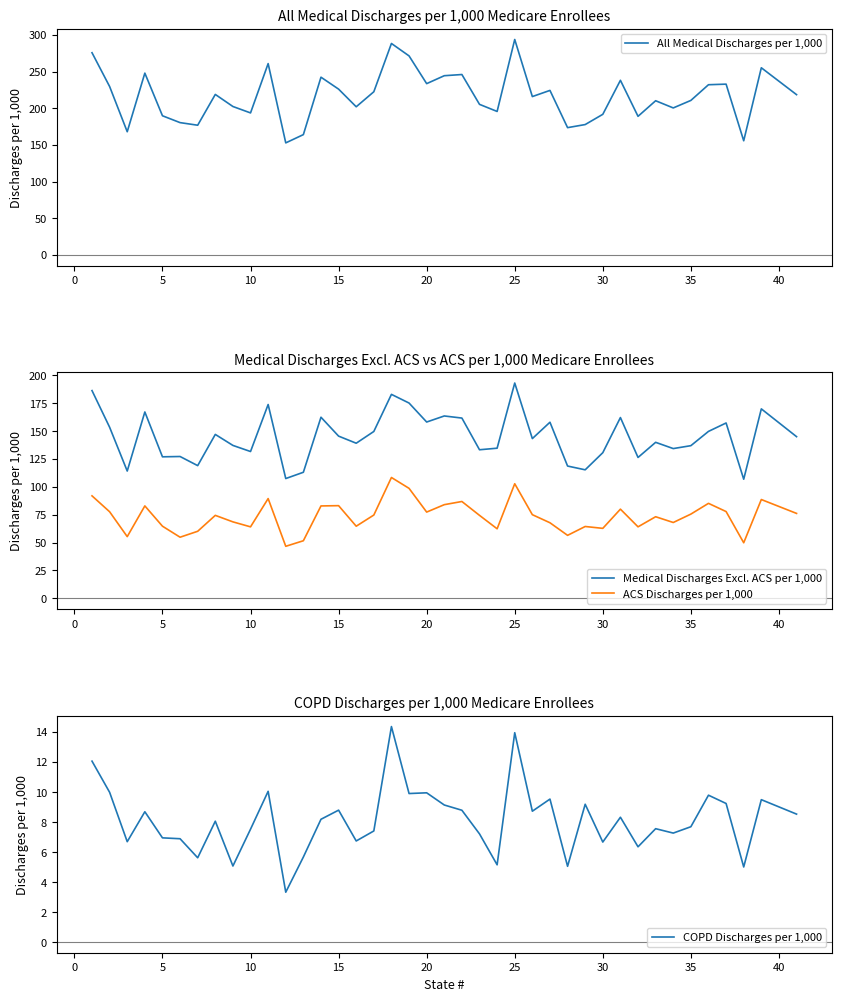

Reading left to right, extract all data points from this chart.

All Medical Discharges per 1,000: 275.6	229.5	167.9	247.8	189.7	180.3	176.8	218.8	202.3	193.6	260.8	152.7	164.0	242.3	226.0	201.9	222.4	288.2	271.3	233.5	244.3	245.9	205.2	195.6	293.7	215.8	224.2	173.5	177.7	191.6	238.0	188.9	210.2	200.4	210.6	232.0	232.8	155.6	255.1	218.4
Medical Discharges Excl. ACS per 1,000: 186.1	153.3	114.1	167.0	126.8	127.1	118.9	146.9	137.0	131.5	173.7	107.3	113.0	162.3	145.3	139.0	149.5	182.7	175.0	158.0	163.4	161.5	133.1	134.5	192.9	143.1	157.8	118.5	115.2	130.5	162.0	126.2	139.8	134.2	136.8	149.6	157.1	106.7	169.7	144.9
ACS Discharges per 1,000: 91.8	77.6	55.3	82.8	64.7	54.8	60.1	74.4	68.6	64.1	89.4	46.7	51.6	82.8	83.1	64.7	74.7	108.3	98.6	77.3	84.0	86.8	74.4	62.3	102.7	75.0	67.7	56.5	64.4	62.7	79.9	64.1	73.2	68.0	75.5	85.1	77.8	49.8	88.6	76.1
COPD Discharges per 1,000: 12.0	10.0	6.7	8.7	6.9	6.9	5.6	8.0	5.1	7.5	10.0	3.3	5.7	8.2	8.8	6.7	7.4	14.4	9.9	9.9	9.1	8.8	7.2	5.1	13.9	8.7	9.5	5.0	9.2	6.7	8.3	6.3	7.5	7.3	7.7	9.8	9.2	5.0	9.5	8.5